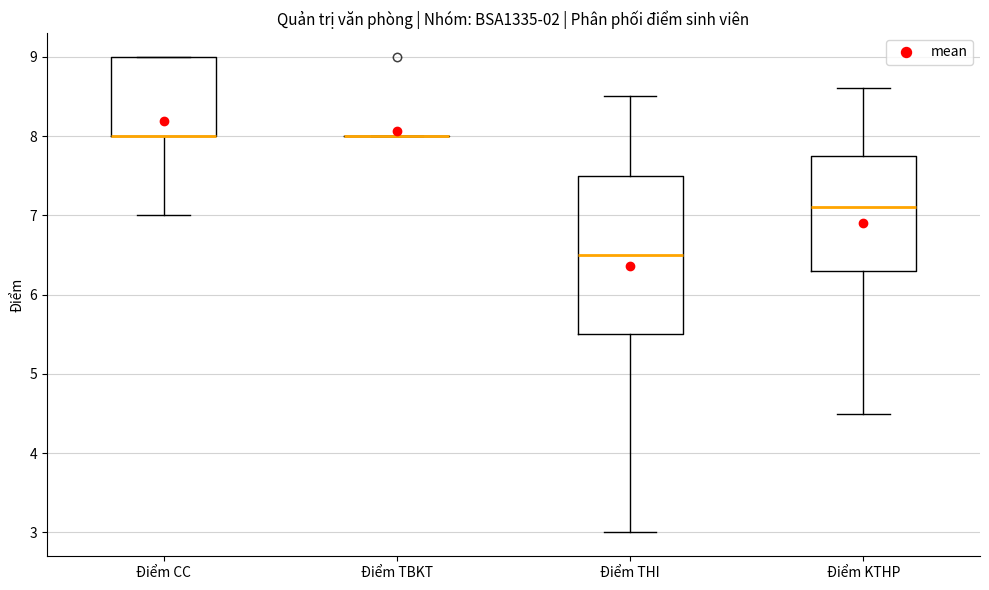

Reading left to right, transcribe this box plot: for each box, give where its median line is, the range the box spans, and where its two whiskers end, as read against the y-axis. The values are not printed on the chart, so give them approximately, as read against the axis.

Điểm CC: median 8.0 (drawn on the box's lower edge), box 8.0 to 9.0, whiskers 7.0 to 9.0
Điểm TBKT: box collapsed to a line at 8.0, whiskers 8.0 to 8.0
Điểm THI: median 6.5, box 5.5 to 7.5, whiskers 3.0 to 8.5
Điểm KTHP: median 7.1, box 6.3 to 7.8, whiskers 4.5 to 8.6